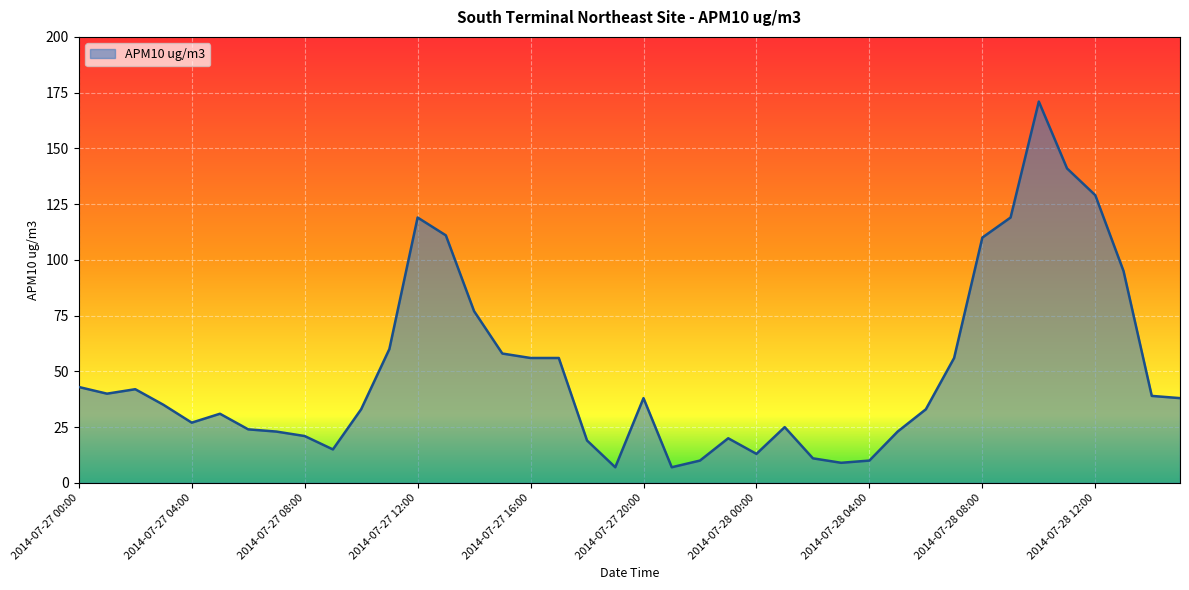

What is the average value?

50